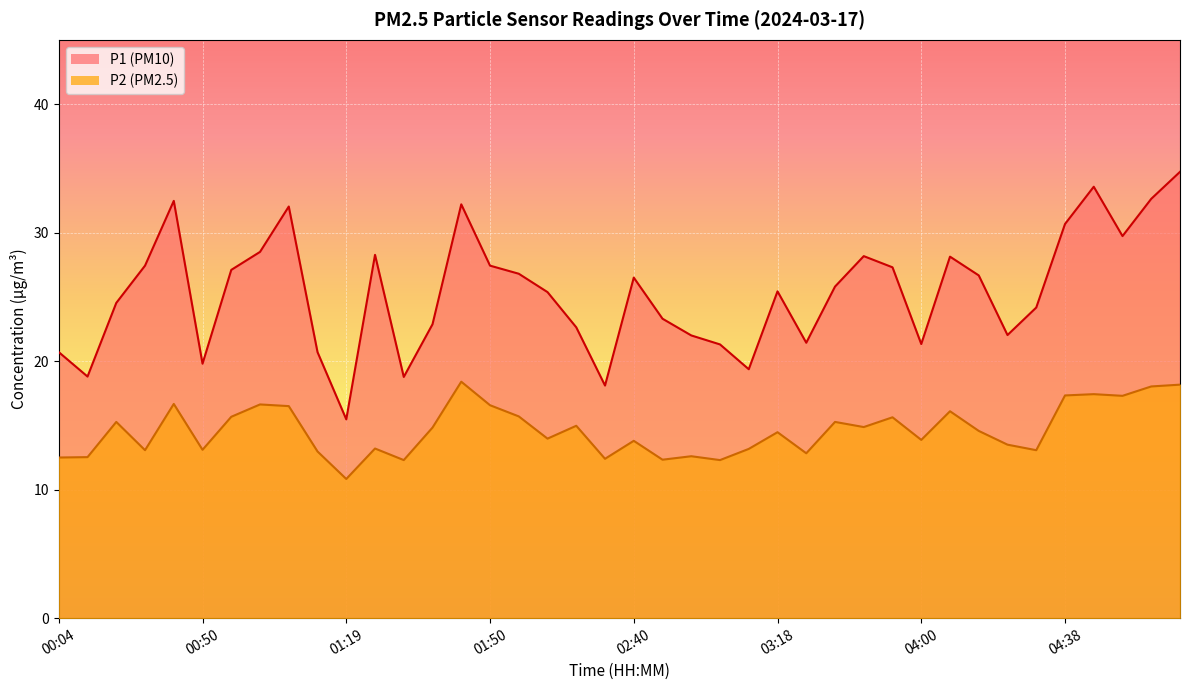

What position from the right is 02:40?

20